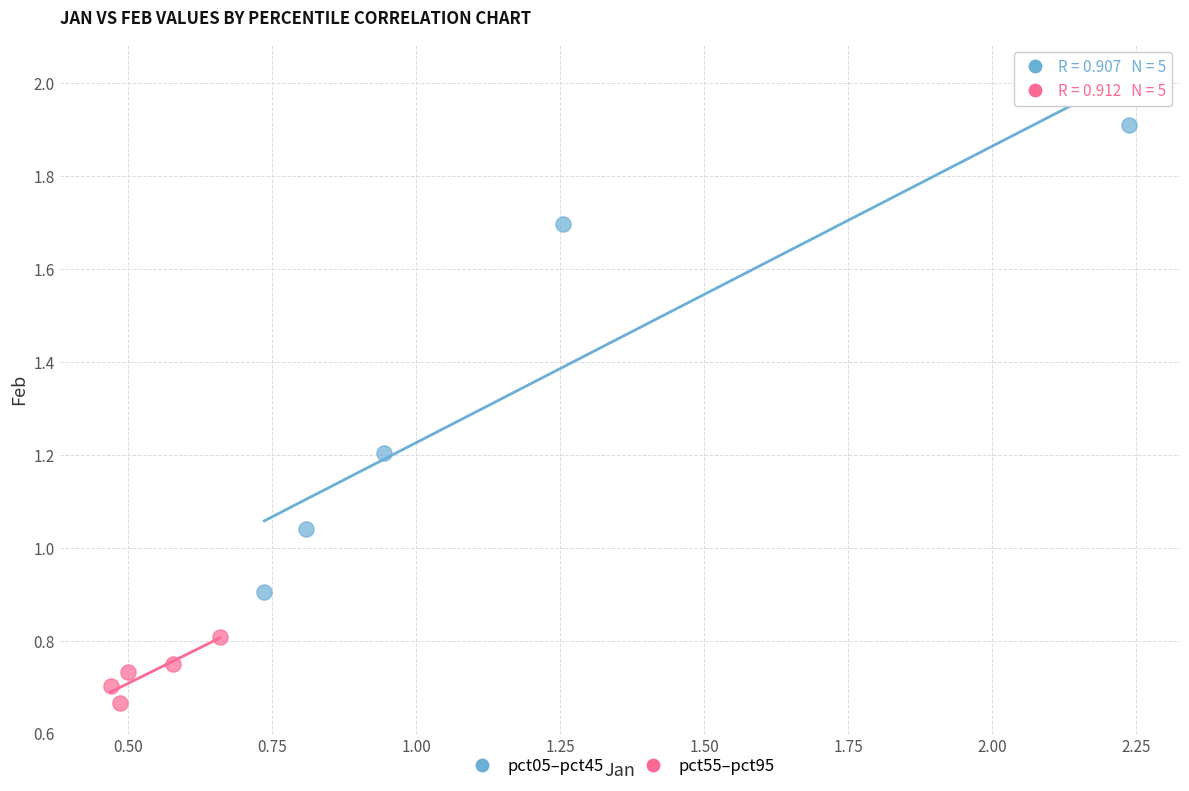

Which series contains the lowest Y value?

pct55–pct95